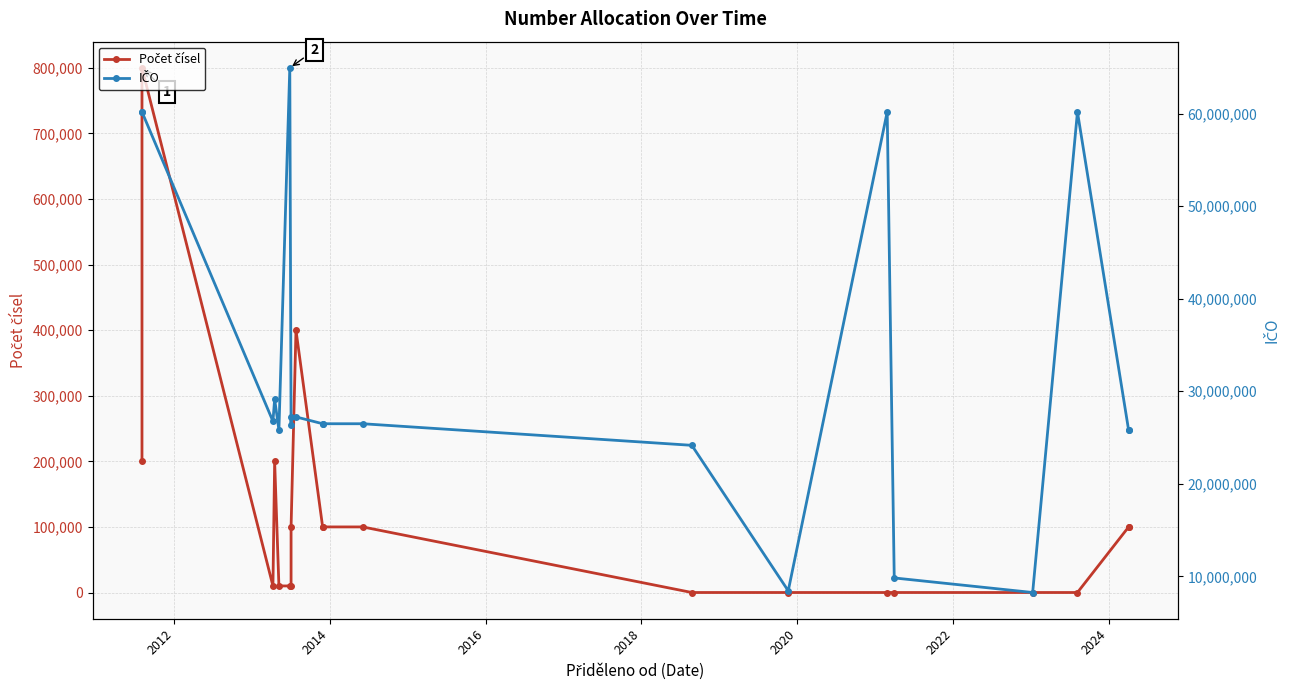

Rank the series by their maximum value, from lowest to highest.

Počet čísel, IČO